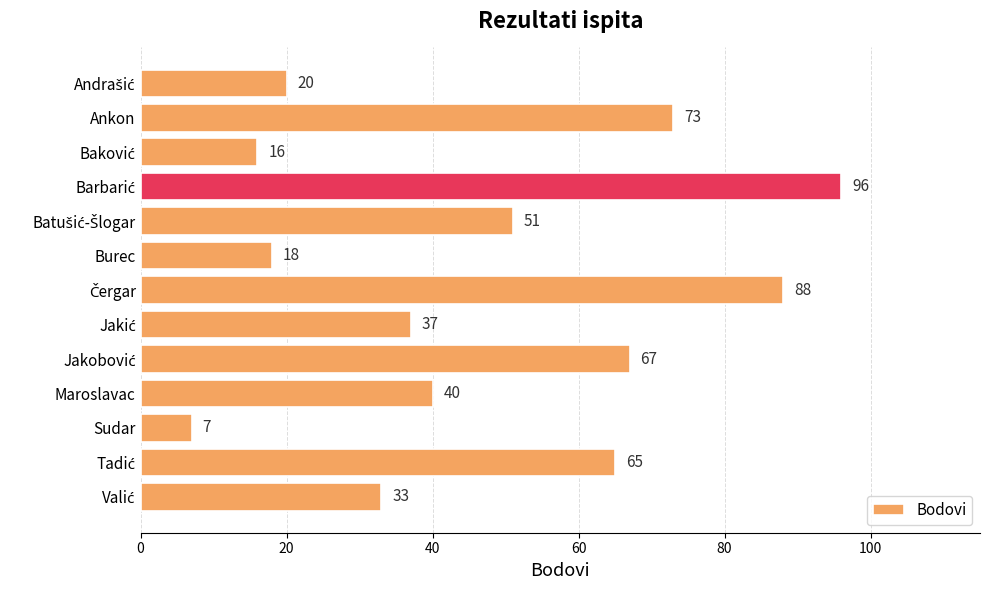

Between Burec and Sudar, which is larger?

Burec